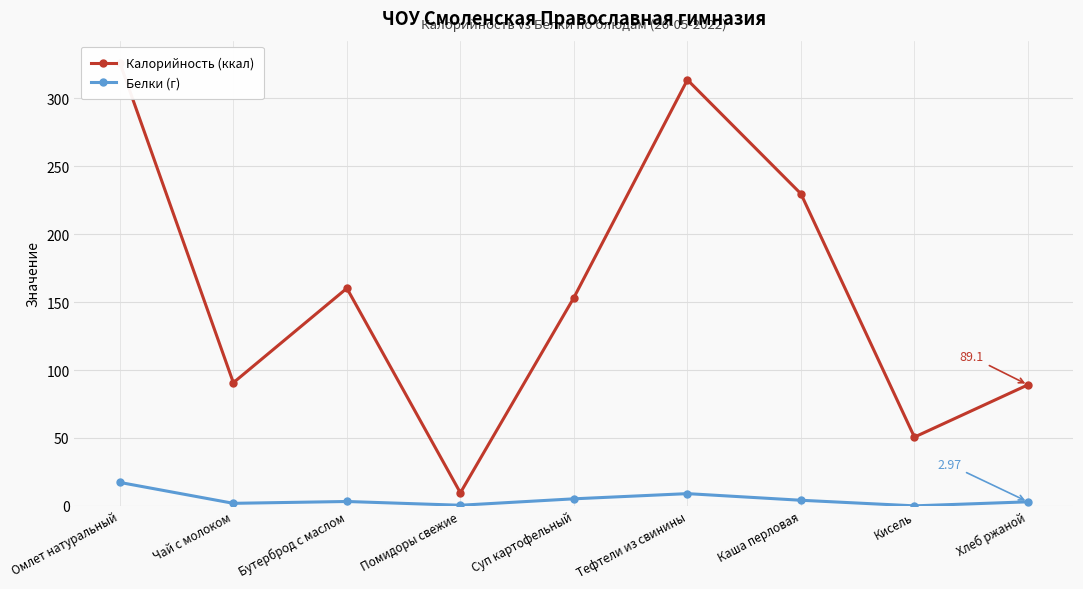

At how many categories does at least one series exceed 2?

9